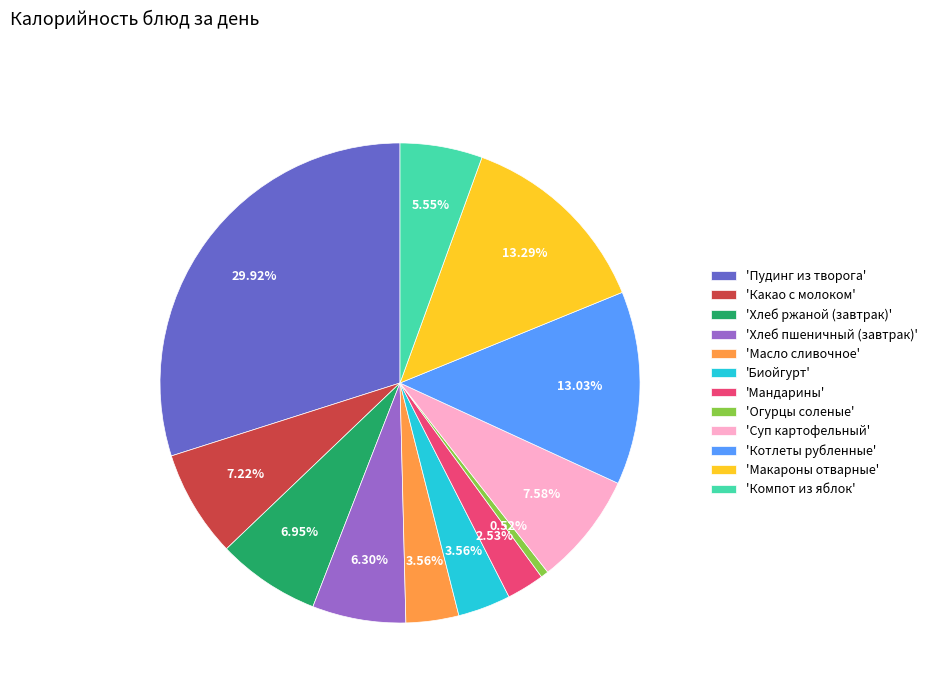

Is the sum of 'Макароны отварные' and 'Компот из яблок' greater than half?

No